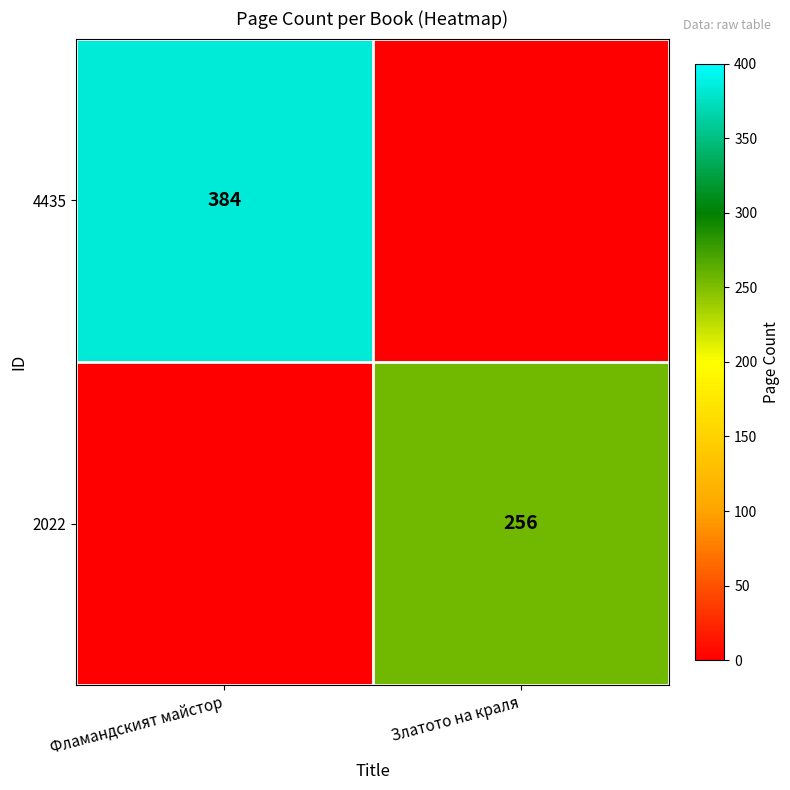

The 4435 series shows 539 at Фламандският майстор. True or false?

False